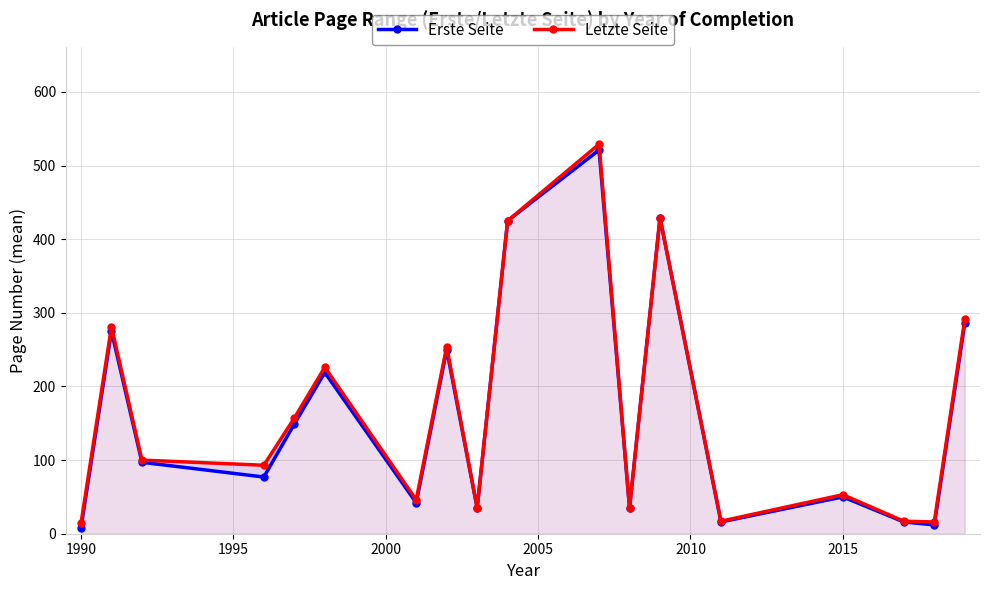

How many data points in Erste Seite are above 97?

8